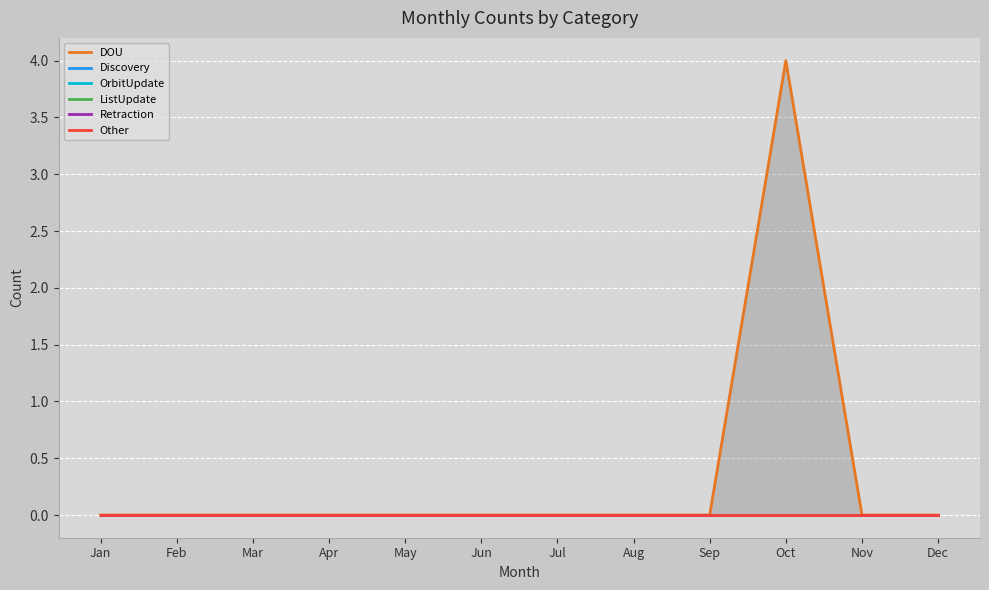

Rank the series by their maximum value, from lowest to highest.

Discovery, OrbitUpdate, ListUpdate, Retraction, Other, DOU